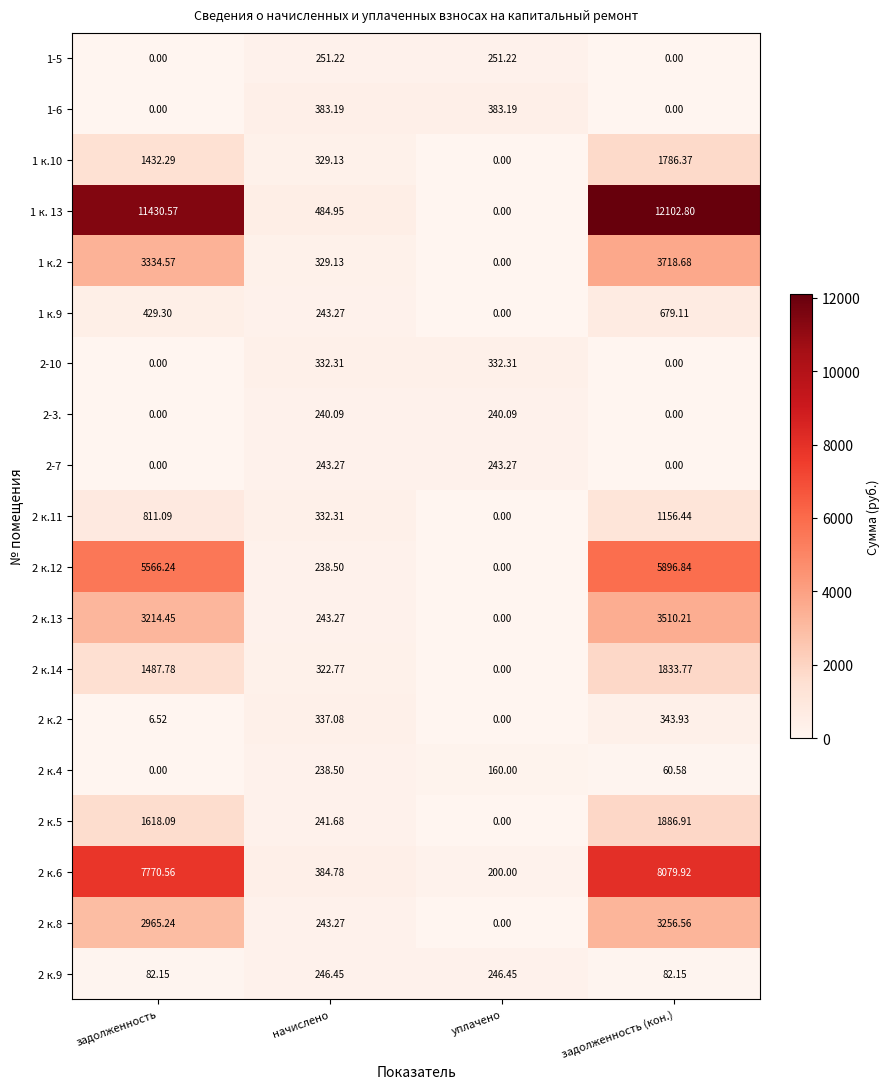

How many categories are shown in the chart?

4